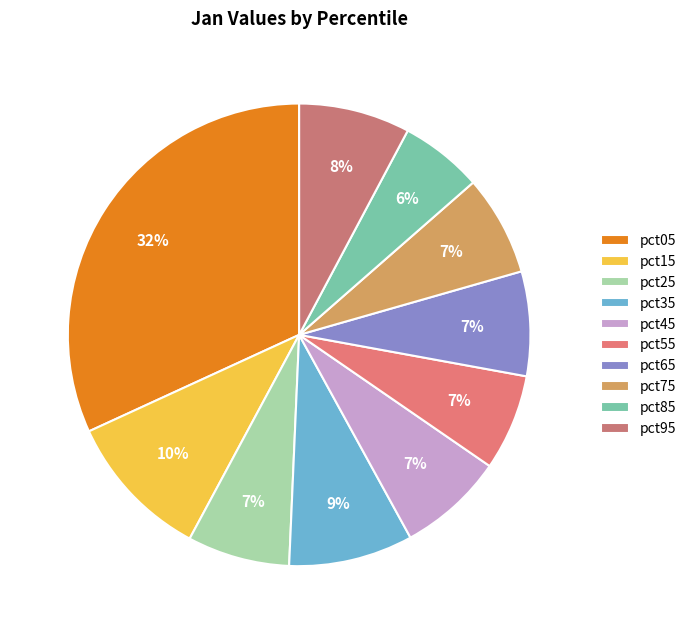

Count the number of slices in the pie.

10